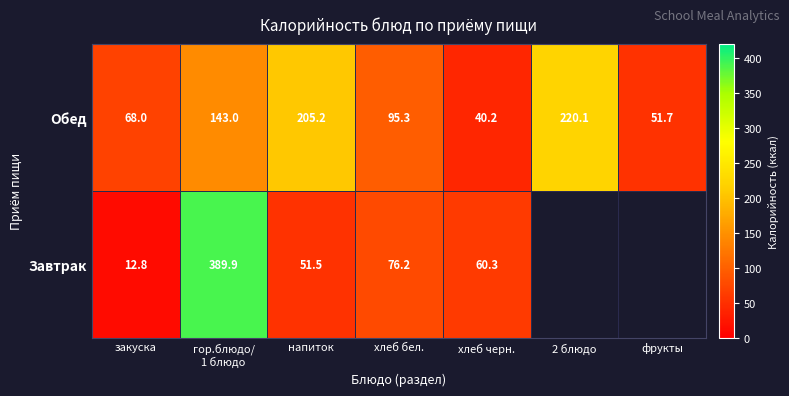

True or false: Завтрак has a value of 112.9 at хлеб бел..

False